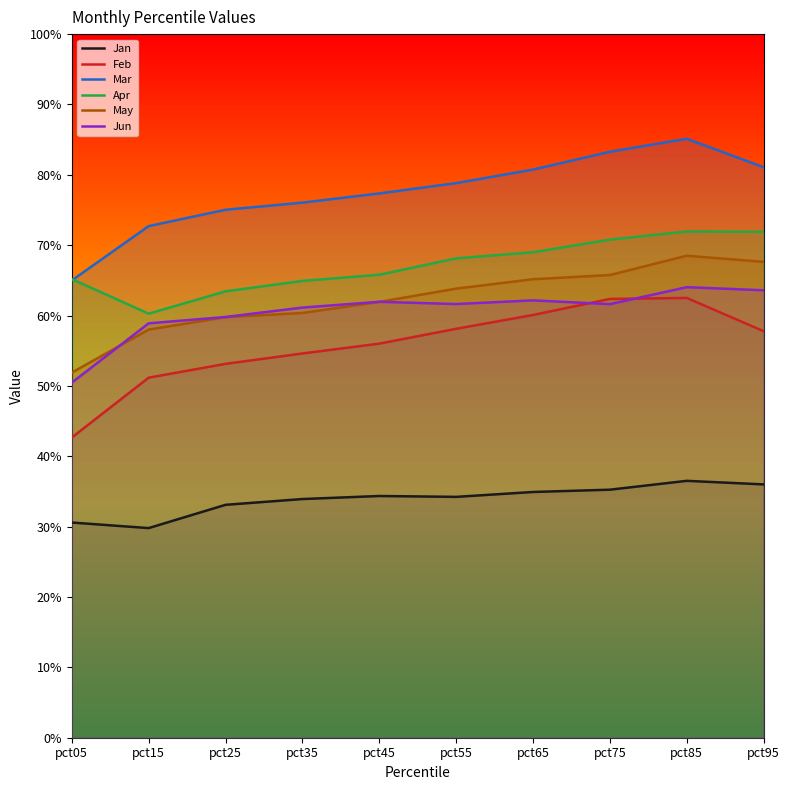

Where is May nearest to the value 0?

pct05